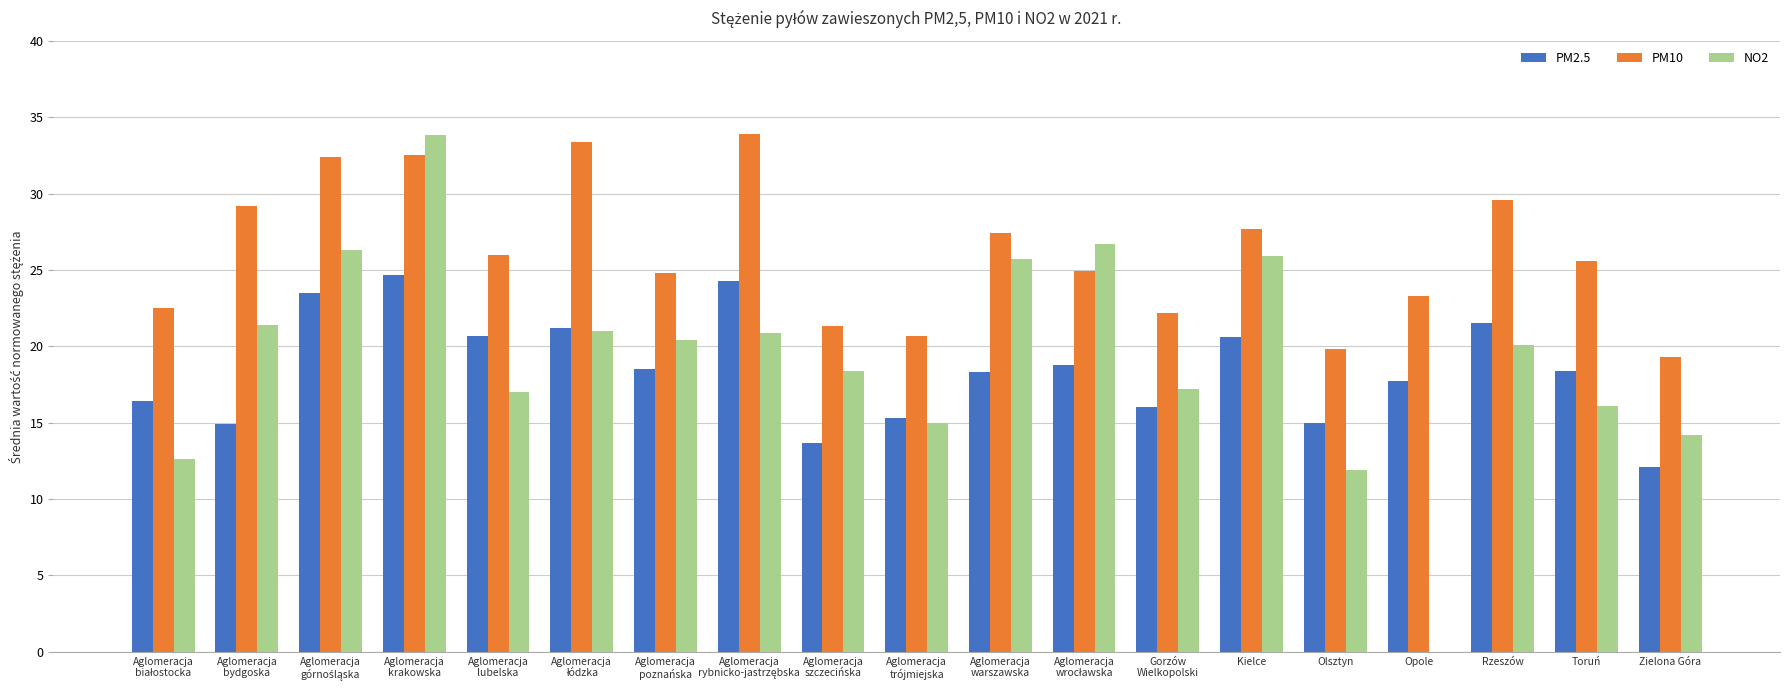

The value of NO2 at Aglomeracja
szczecińska is 18.4. True or false?

True